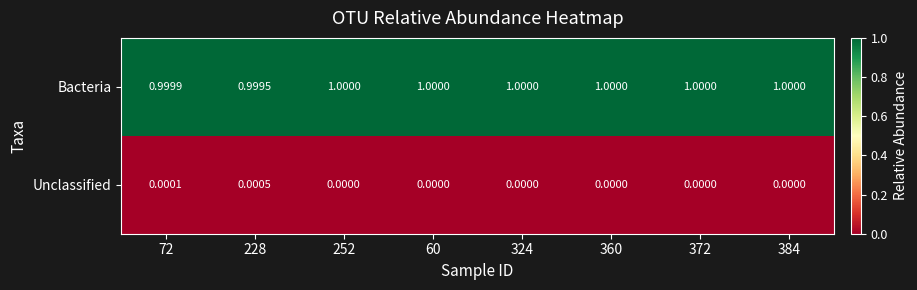

Is the value of Unclassified at 324 greater than the value of Bacteria at 60?

No